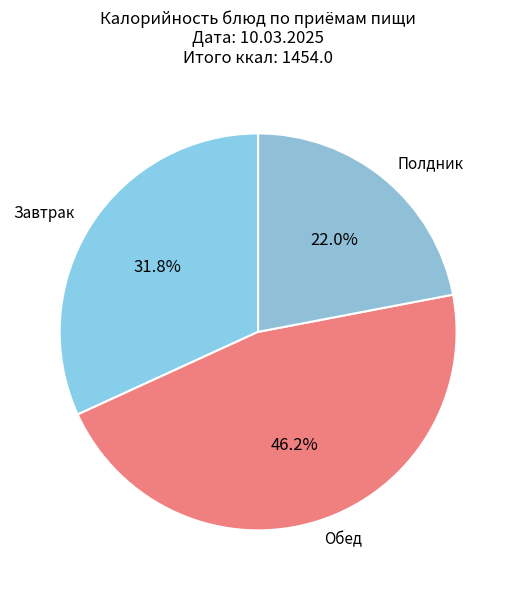

How many segments does this pie chart have?

3